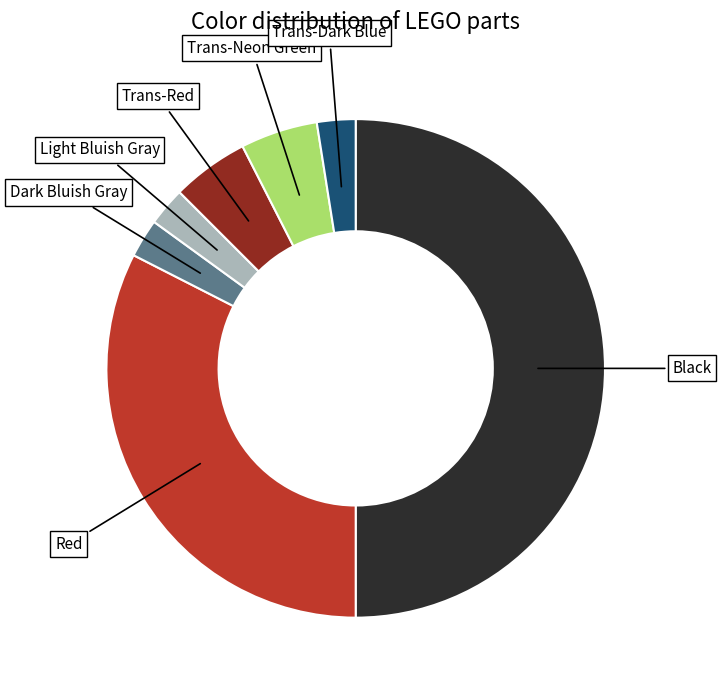

How many segments does this pie chart have?

7